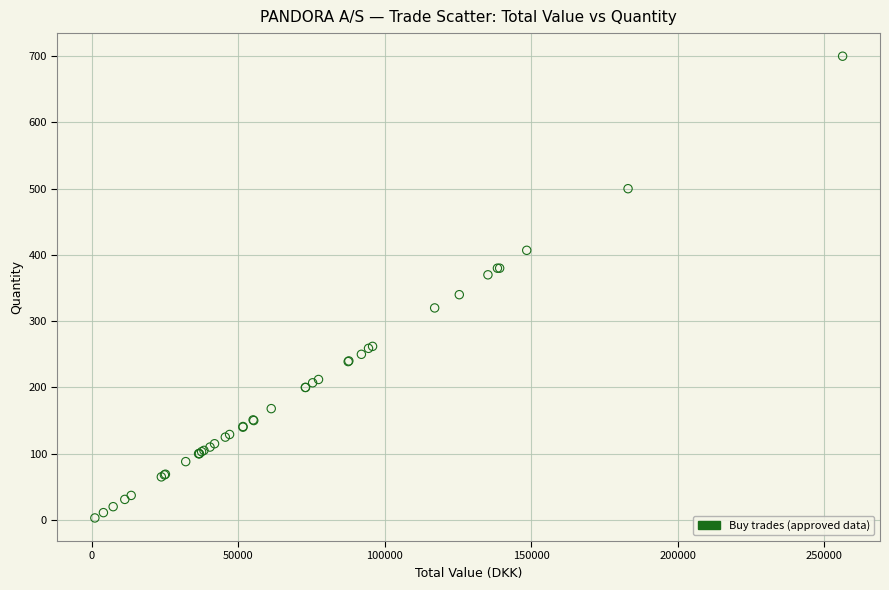

What Y value in the scatter plot is closest to 351?

340